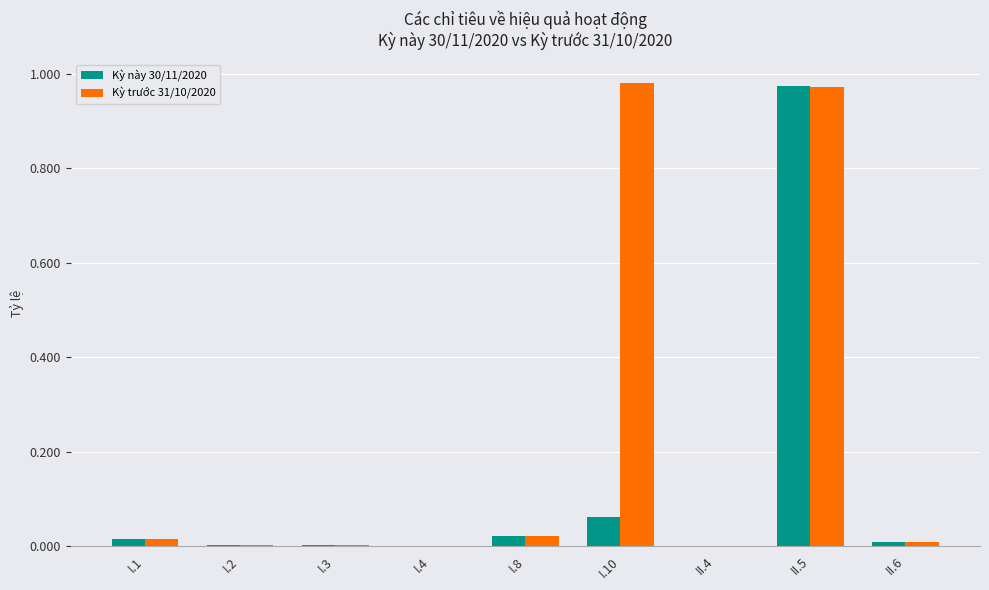

Which series has the largest total across all categories?

Kỳ trước 31/10/2020